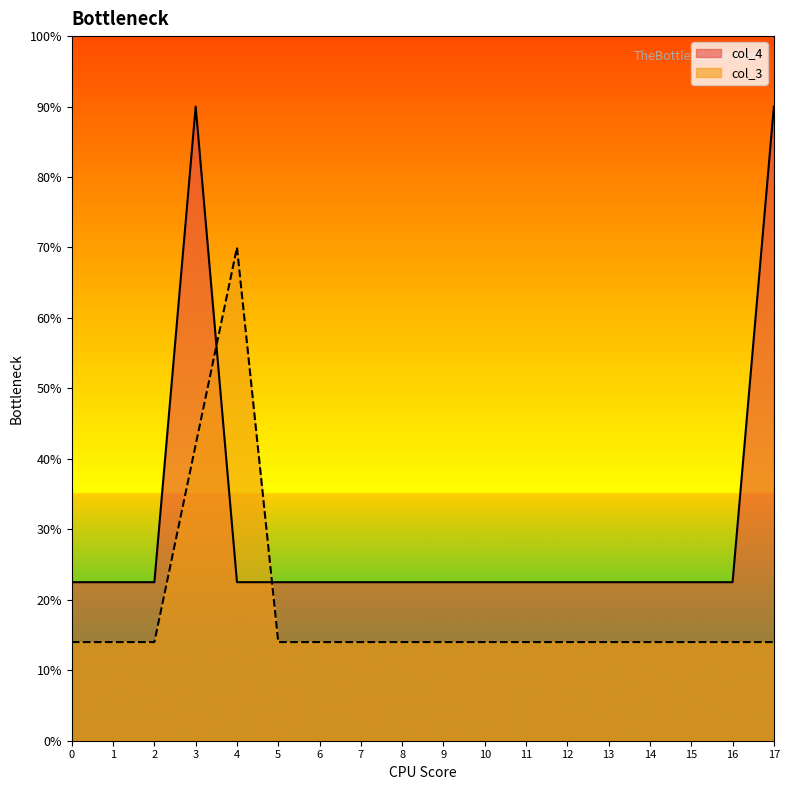

Which series ends up on top after the final intersection of col_4 and col_3?

col_4